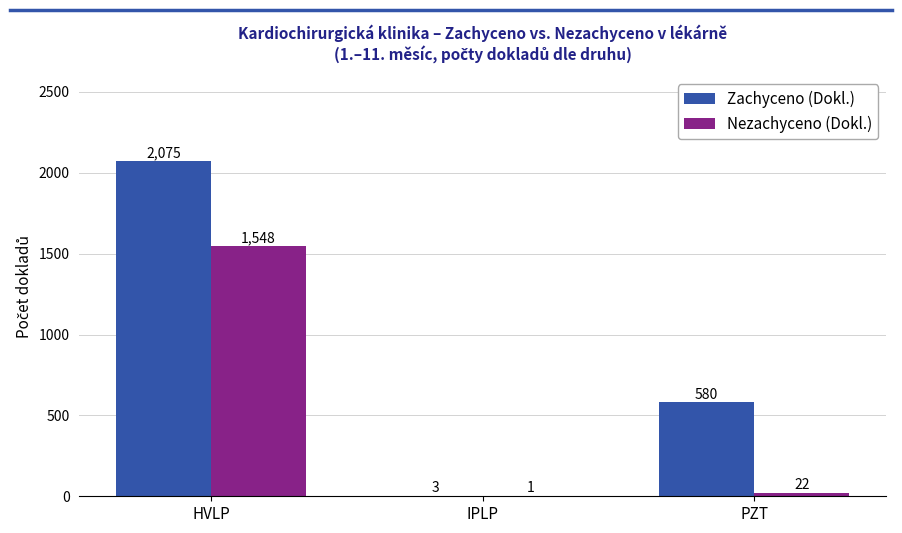

Which series has the largest total across all categories?

Zachyceno (Dokl.)